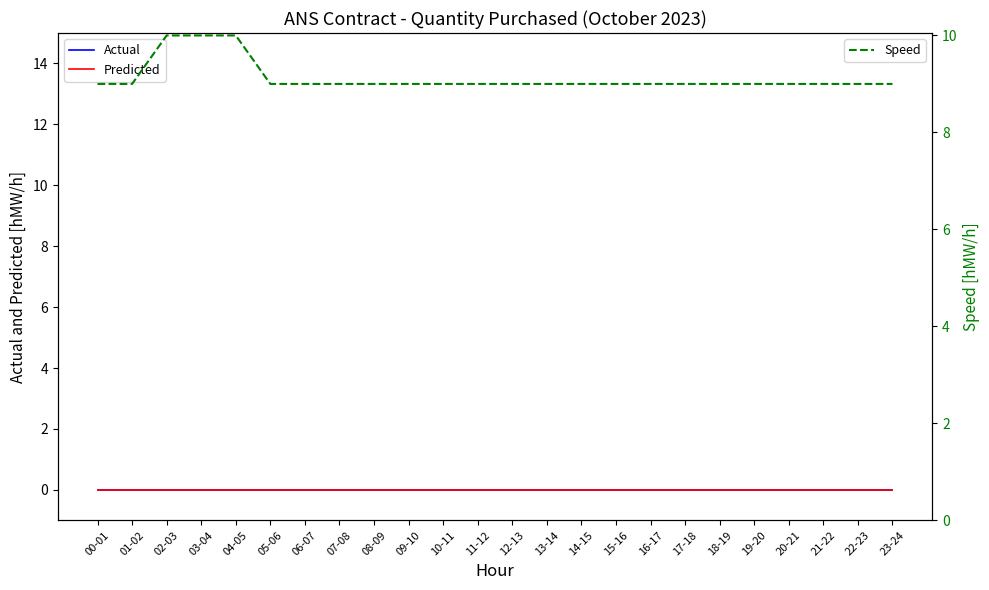

What is the label of the 3rd point from the right?

21-22